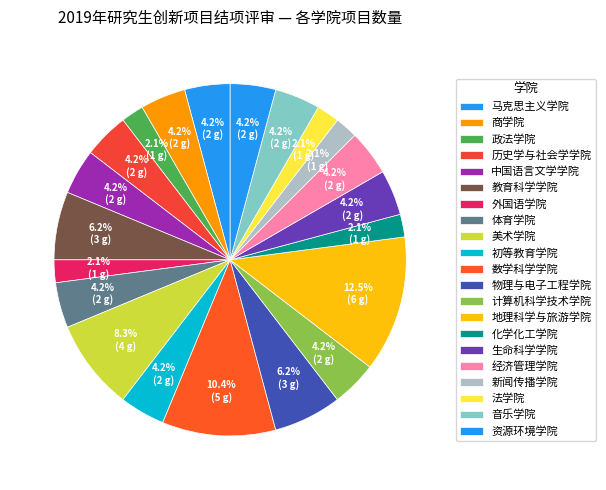

Is there a majority slice in this chart?

No